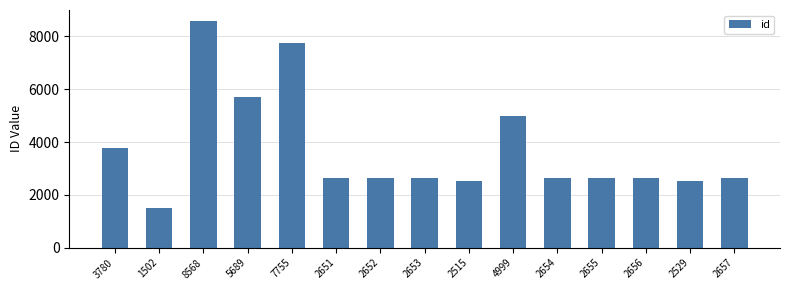

Which label corresponds to the smallest value in the chart?

1502